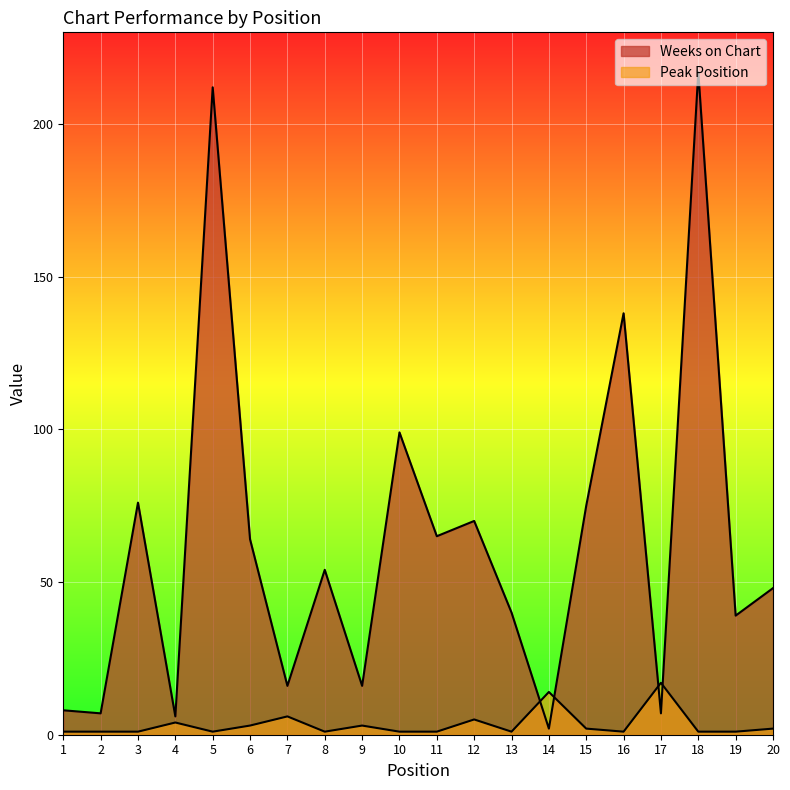

In Weeks on Chart, how many points are higher than both neighbors (excluding endpoints)?

7